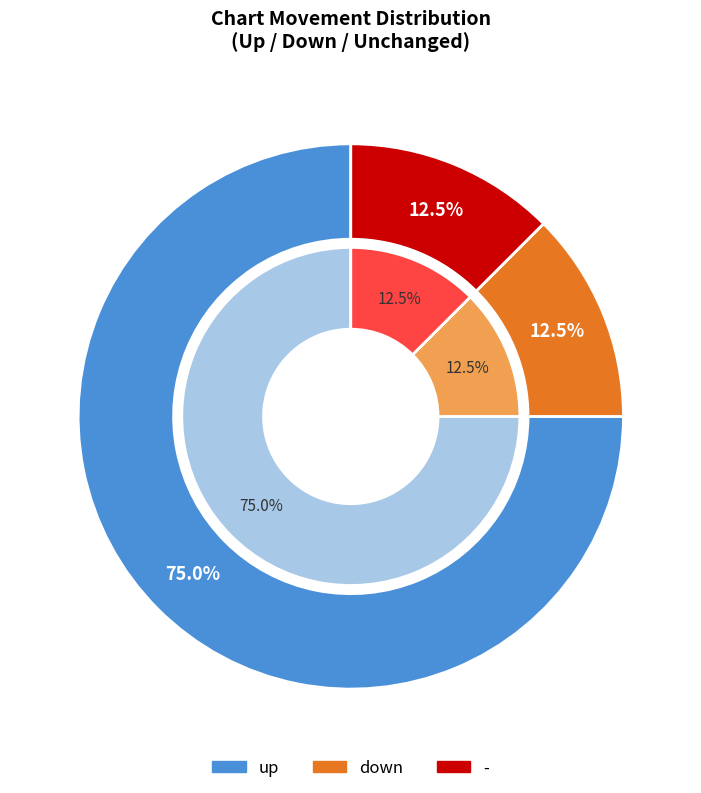

Which category has the biggest portion of the pie?

up